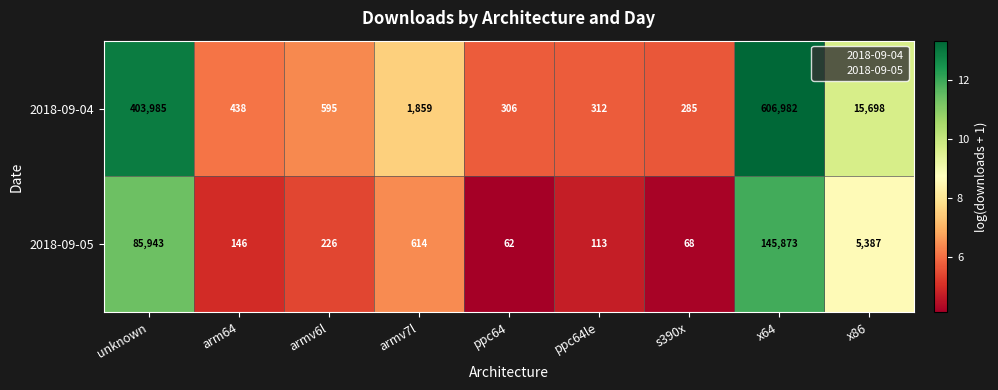

Between ppc64le and s390x, which series saw the biggest shift?

2018-09-05